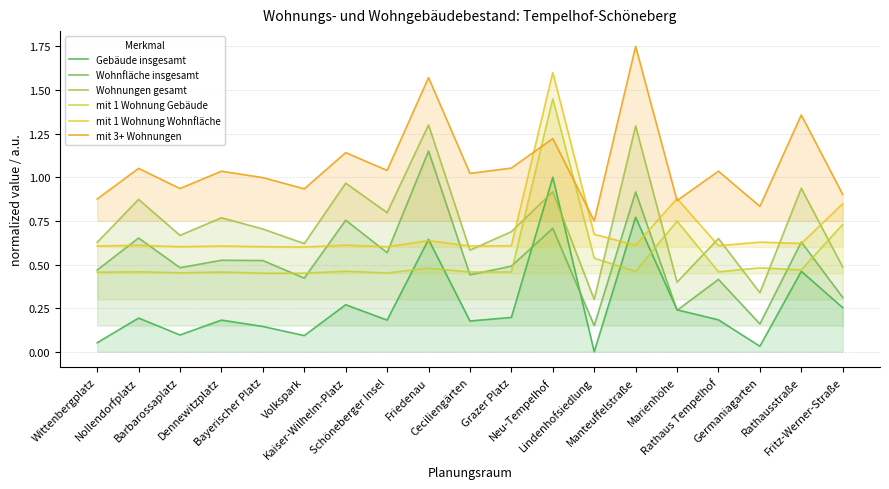

Reading left to right, transcribe all the data shown in this chart.

Gebäude insgesamt: Wittenbergplatz=0.1	Nollendorfplatz=0.2	Barbarossaplatz=0.1	Dennewitzplatz=0.2	Bayerischer Platz=0.1	Volkspark=0.1	Kaiser-Wilhelm-Platz=0.3	Schöneberger Insel=0.2	Friedenau=0.6	Ceciliengärten=0.2	Grazer Platz=0.2	Neu-Tempelhof=1.0	Lindenhofsiedlung=0.0	Manteuffelstraße=0.8	Marienhöhe=0.2	Rathaus Tempelhof=0.2	Germaniagarten=0.0	Rathausstraße=0.5	Fritz-Werner-Straße=0.3
Wohnfläche insgesamt: Wittenbergplatz=0.5	Nollendorfplatz=0.7	Barbarossaplatz=0.5	Dennewitzplatz=0.5	Bayerischer Platz=0.5	Volkspark=0.4	Kaiser-Wilhelm-Platz=0.8	Schöneberger Insel=0.6	Friedenau=1.1	Ceciliengärten=0.4	Grazer Platz=0.5	Neu-Tempelhof=0.7	Lindenhofsiedlung=0.1	Manteuffelstraße=0.9	Marienhöhe=0.2	Rathaus Tempelhof=0.4	Germaniagarten=0.2	Rathausstraße=0.6	Fritz-Werner-Straße=0.3
Wohnungen gesamt: Wittenbergplatz=0.6	Nollendorfplatz=0.9	Barbarossaplatz=0.7	Dennewitzplatz=0.8	Bayerischer Platz=0.7	Volkspark=0.6	Kaiser-Wilhelm-Platz=1.0	Schöneberger Insel=0.8	Friedenau=1.3	Ceciliengärten=0.6	Grazer Platz=0.7	Neu-Tempelhof=0.9	Lindenhofsiedlung=0.3	Manteuffelstraße=1.3	Marienhöhe=0.4	Rathaus Tempelhof=0.6	Germaniagarten=0.3	Rathausstraße=0.9	Fritz-Werner-Straße=0.5
mit 1 Wohnung Gebäude: Wittenbergplatz=0.5	Nollendorfplatz=0.5	Barbarossaplatz=0.5	Dennewitzplatz=0.5	Bayerischer Platz=0.4	Volkspark=0.4	Kaiser-Wilhelm-Platz=0.5	Schöneberger Insel=0.5	Friedenau=0.5	Ceciliengärten=0.5	Grazer Platz=0.5	Neu-Tempelhof=1.4	Lindenhofsiedlung=0.5	Manteuffelstraße=0.5	Marienhöhe=0.7	Rathaus Tempelhof=0.5	Germaniagarten=0.5	Rathausstraße=0.5	Fritz-Werner-Straße=0.7
mit 1 Wohnung Wohnfläche: Wittenbergplatz=0.6	Nollendorfplatz=0.6	Barbarossaplatz=0.6	Dennewitzplatz=0.6	Bayerischer Platz=0.6	Volkspark=0.6	Kaiser-Wilhelm-Platz=0.6	Schöneberger Insel=0.6	Friedenau=0.6	Ceciliengärten=0.6	Grazer Platz=0.6	Neu-Tempelhof=1.6	Lindenhofsiedlung=0.7	Manteuffelstraße=0.6	Marienhöhe=0.9	Rathaus Tempelhof=0.6	Germaniagarten=0.6	Rathausstraße=0.6	Fritz-Werner-Straße=0.8
mit 3+ Wohnungen: Wittenbergplatz=0.9	Nollendorfplatz=1.1	Barbarossaplatz=0.9	Dennewitzplatz=1.0	Bayerischer Platz=1.0	Volkspark=0.9	Kaiser-Wilhelm-Platz=1.1	Schöneberger Insel=1.0	Friedenau=1.6	Ceciliengärten=1.0	Grazer Platz=1.1	Neu-Tempelhof=1.2	Lindenhofsiedlung=0.8	Manteuffelstraße=1.7	Marienhöhe=0.9	Rathaus Tempelhof=1.0	Germaniagarten=0.8	Rathausstraße=1.4	Fritz-Werner-Straße=0.9